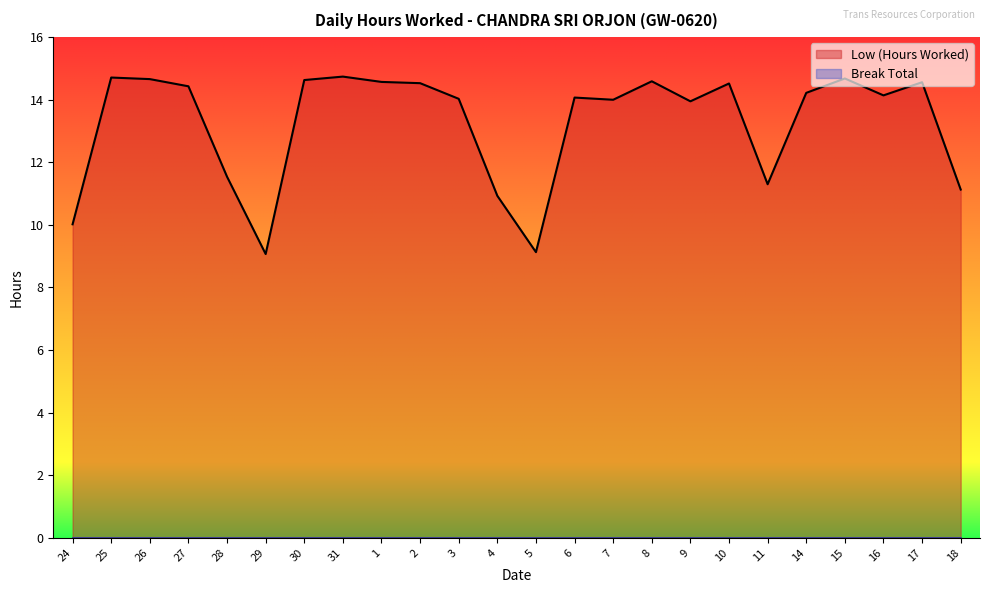

Reading left to right, list all the values displayed in this chart.

24=10.0	25=14.7	26=14.7	27=14.4	28=11.5	29=9.1	30=14.6	31=14.7	1=14.6	2=14.5	3=14.0	4=10.9	5=9.1	6=14.1	7=14.0	8=14.6	9=13.9	10=14.5	11=11.3	14=14.2	15=14.7	16=14.1	17=14.6	18=11.1